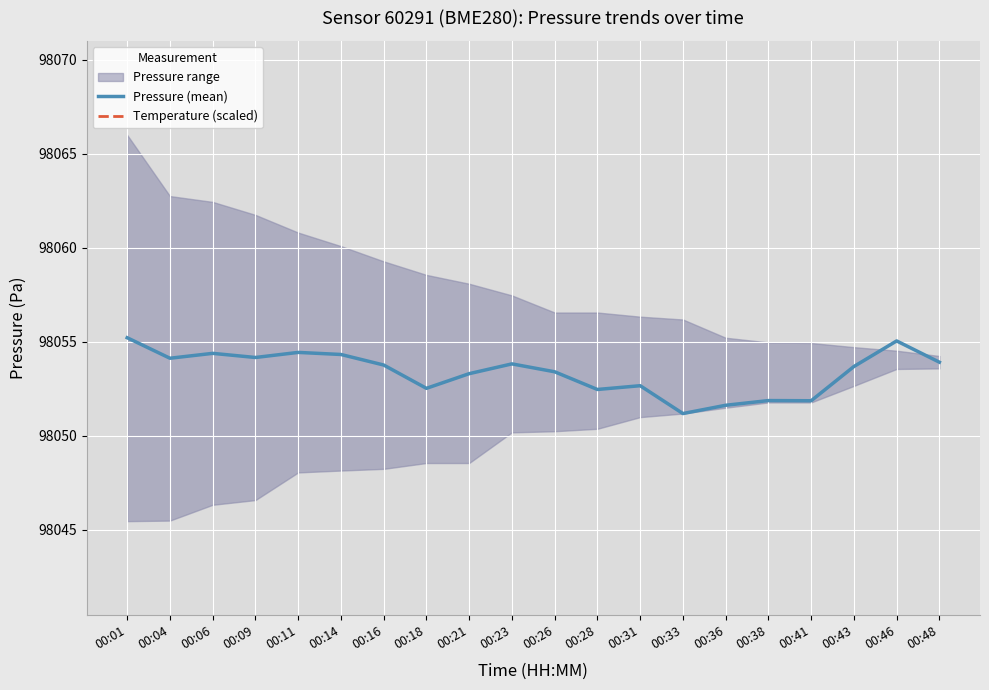

Which series has the largest total across all categories?

Temperature (scaled)